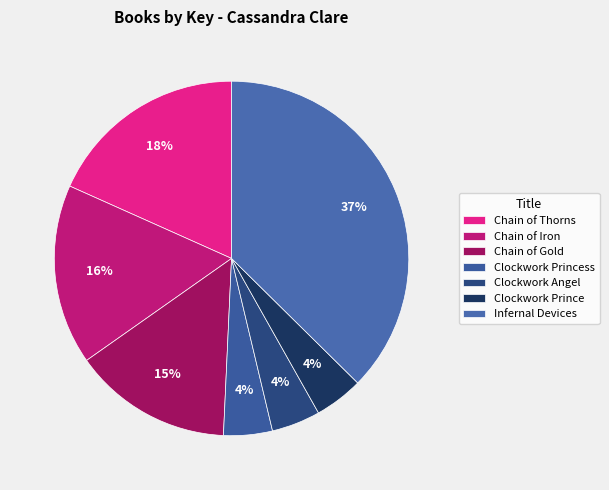

Rank the categories by value from highest to lowest.

Infernal Devices, Chain of Thorns, Chain of Iron, Chain of Gold, Clockwork Princess, Clockwork Prince, Clockwork Angel